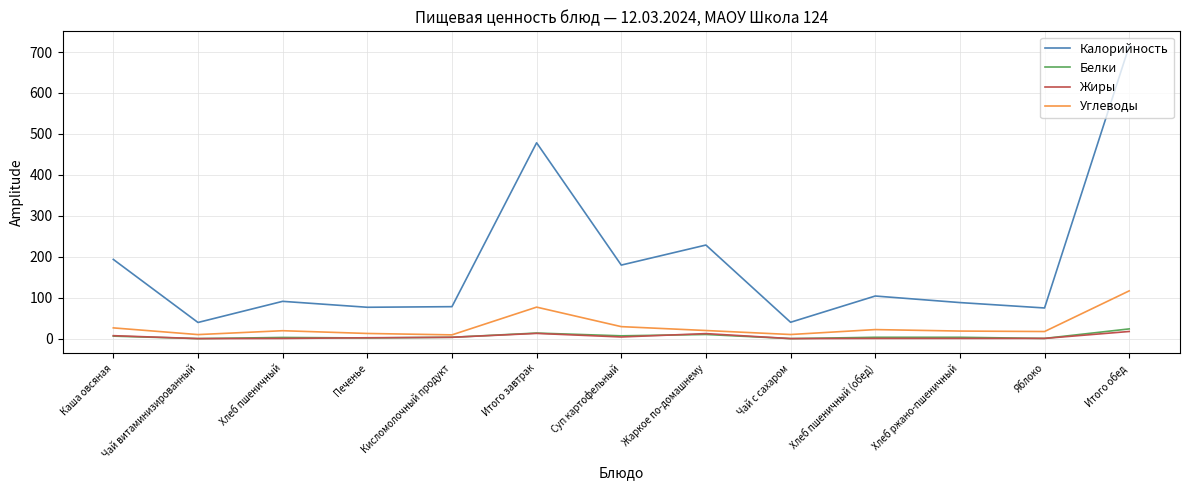

How many distinct data groups are displayed?

4